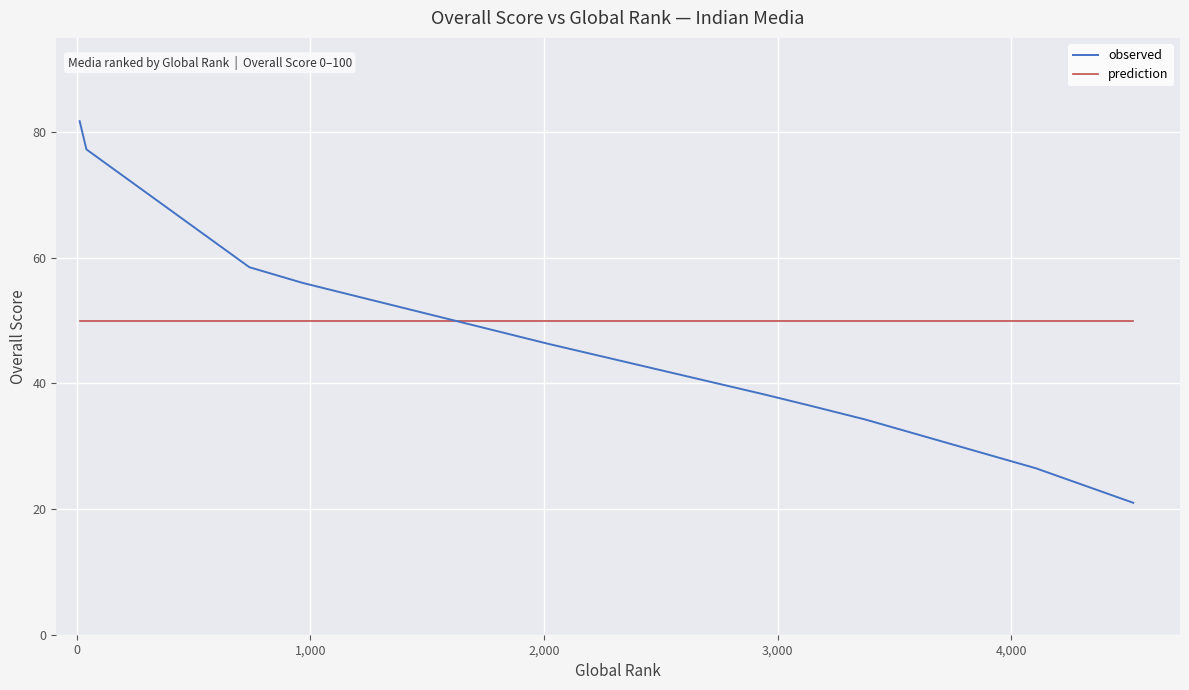

What is the minimum value shown in the chart?

21.0